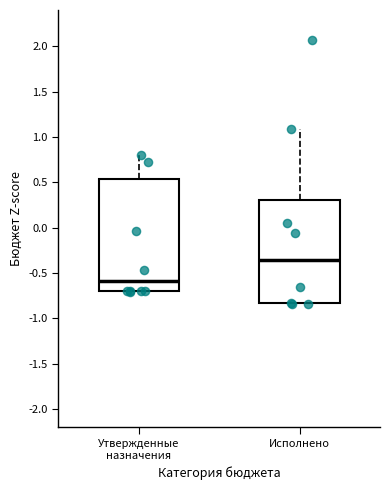

Which box's median line is the highest?

Исполнено